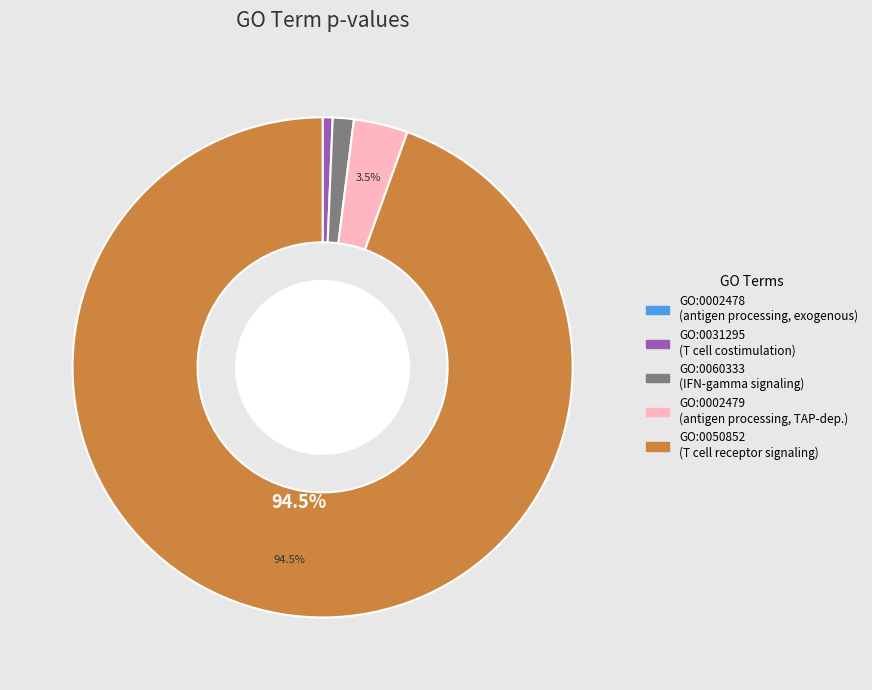

What is the largest slice in the pie chart?

GO:0050852